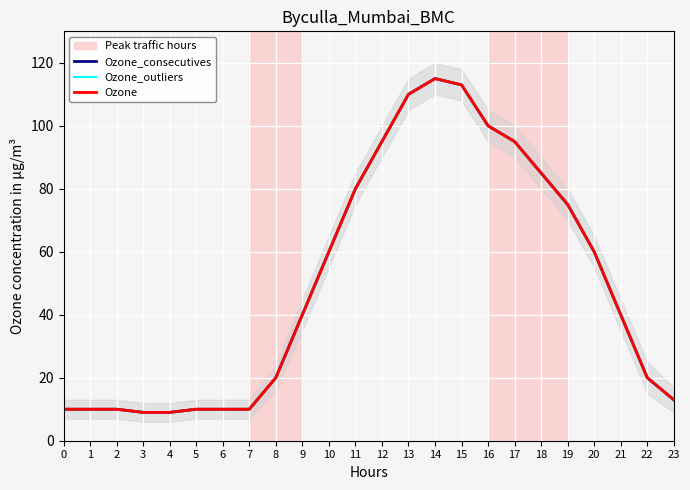

How many interior local peaks does the Ozone_consecutives series have?

1